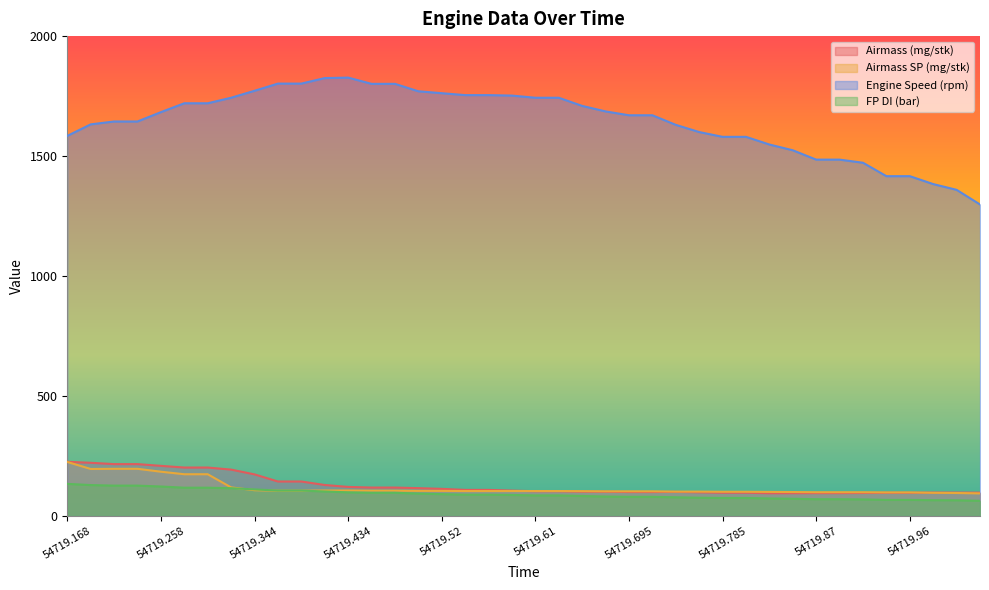

What is the difference between the highest and lowest values at 54719.367?

1697.4